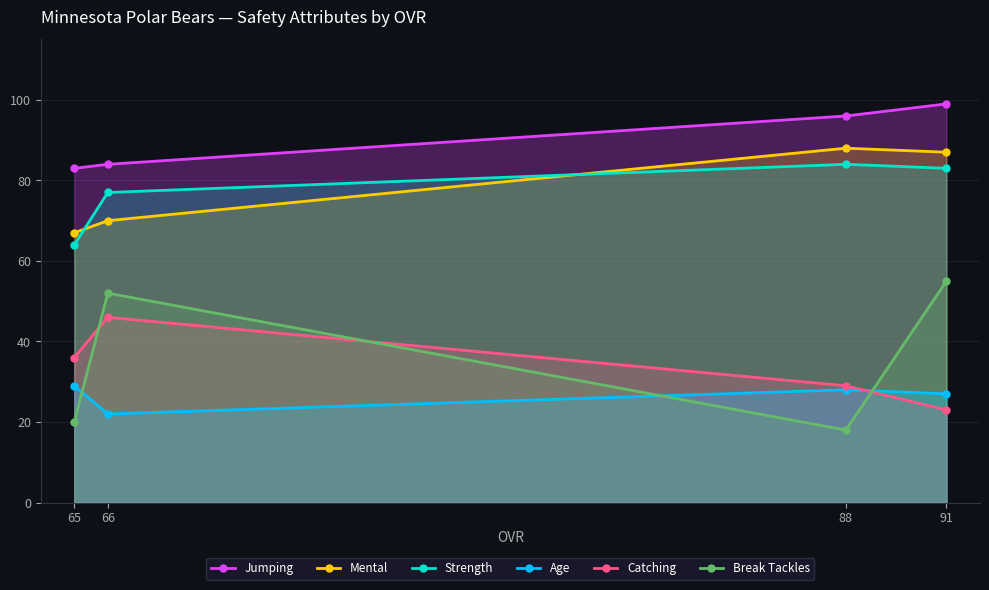

True or false: Jumping has more than 2 points higher than both neighbors.

False